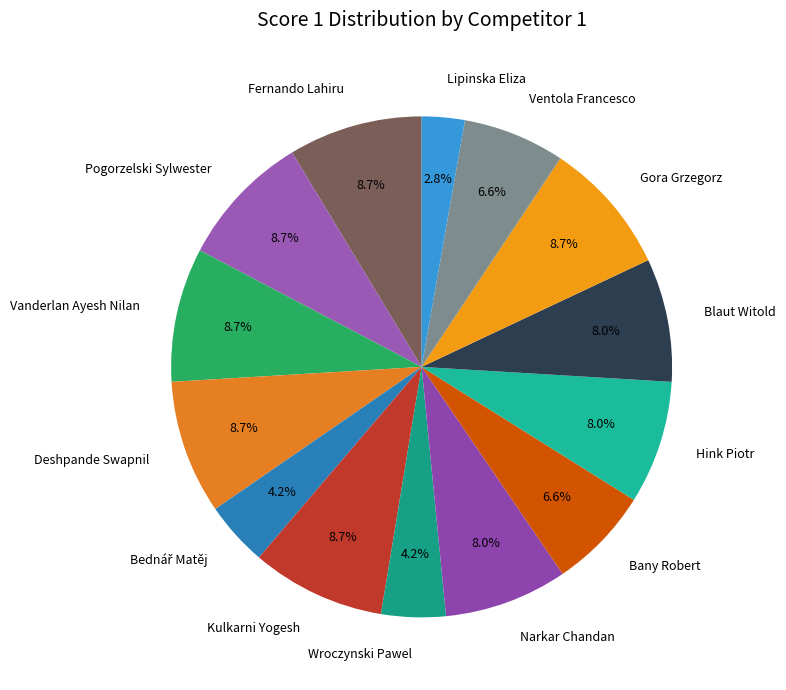

How many slices are in this pie chart?

14